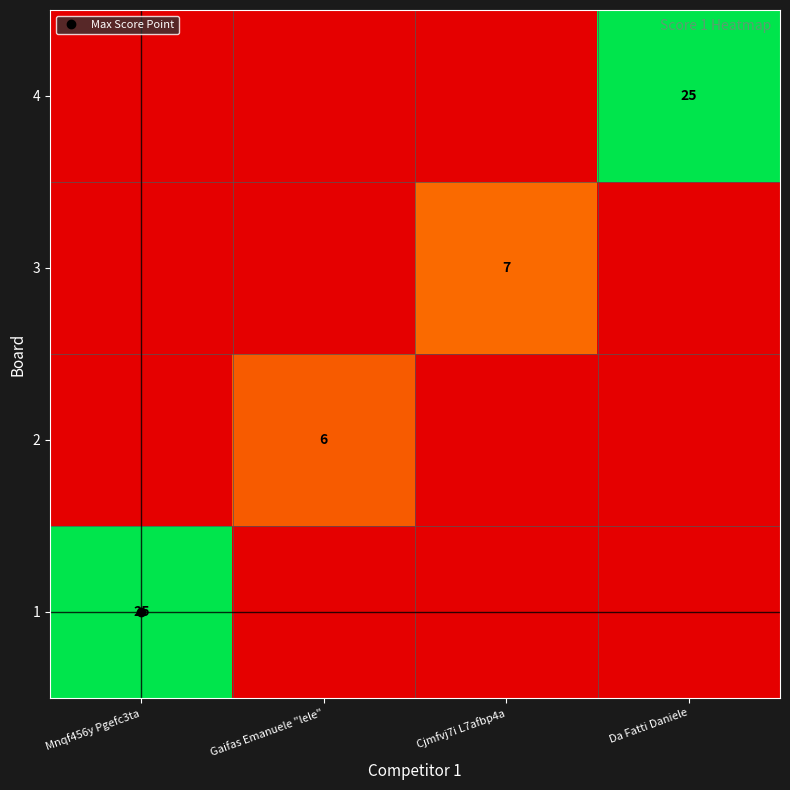

The 4 series shows 0 at Cjmfvj7i L7afbp4a. True or false?

True